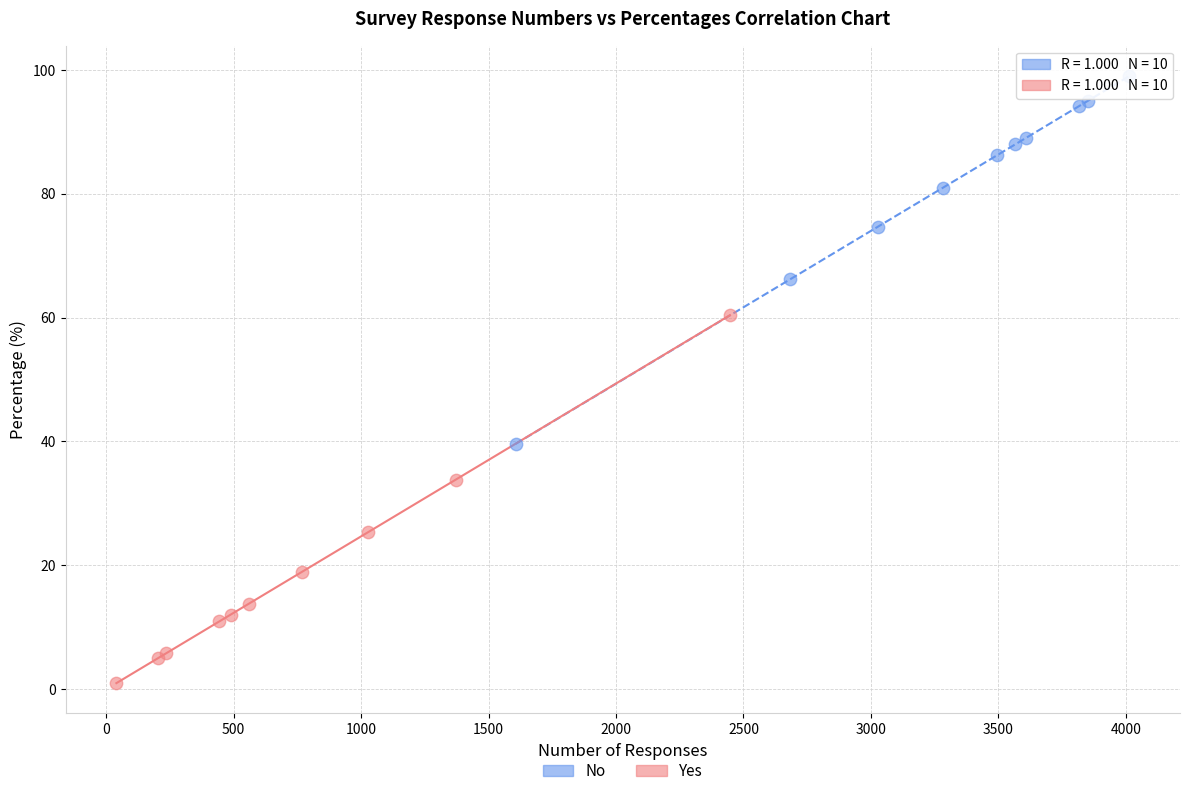

Which series reaches the minimum Y coordinate?

Yes